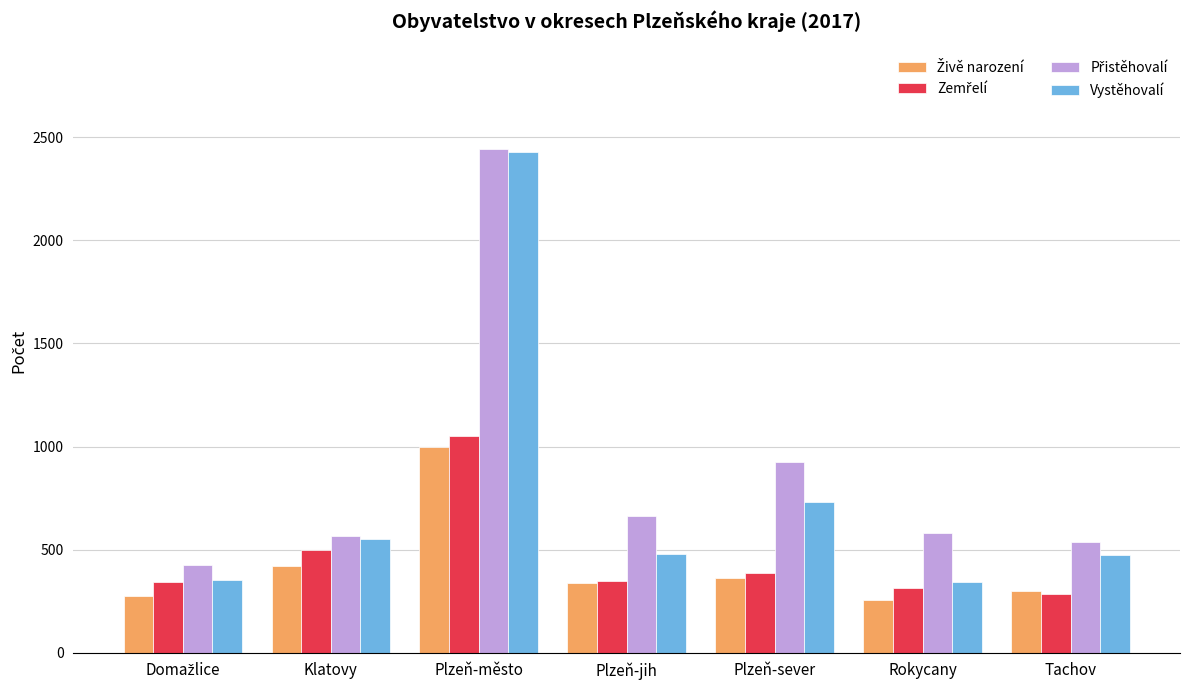

What is the label of the 6th bar from the left?

Rokycany